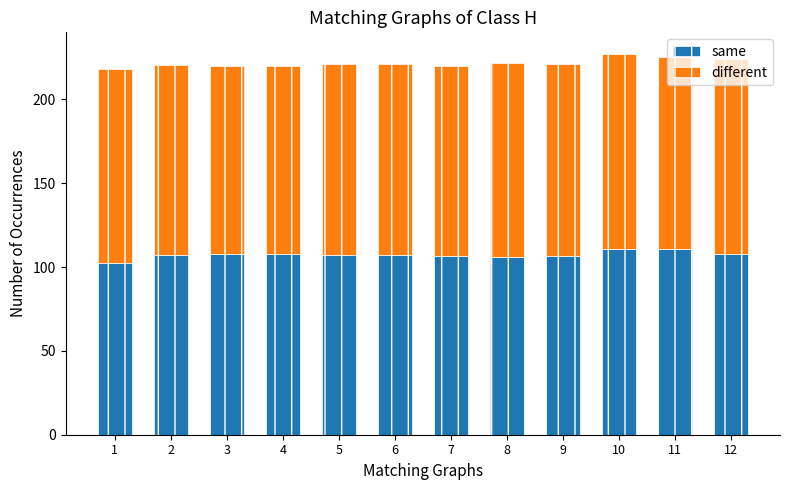

The value of same at 10 is 75.3. True or false?

False